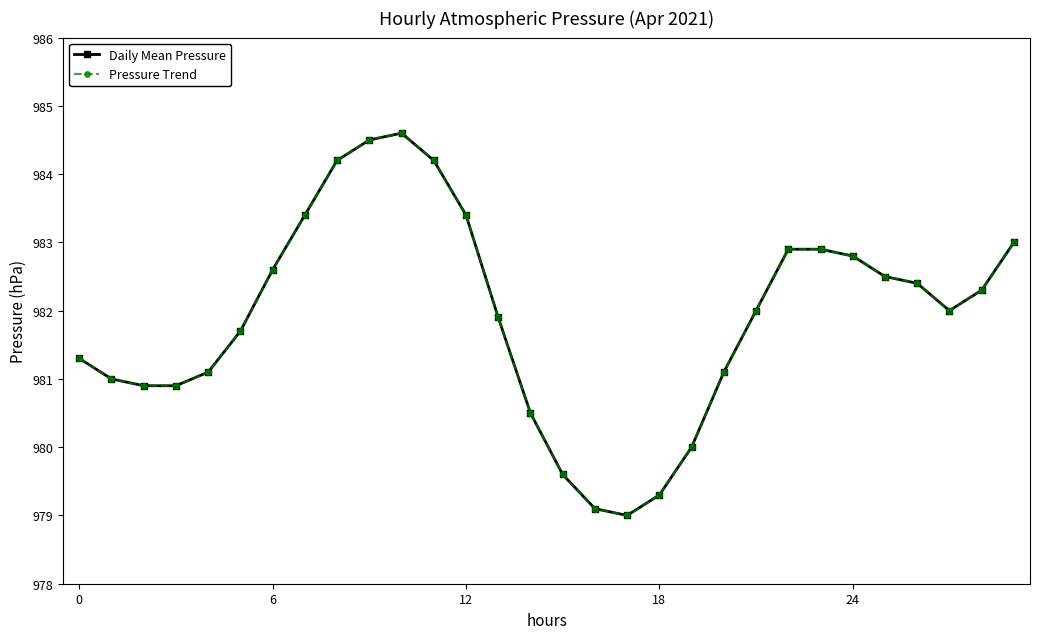

True or false: Daily Mean Pressure and Pressure Trend cross at least once.

False